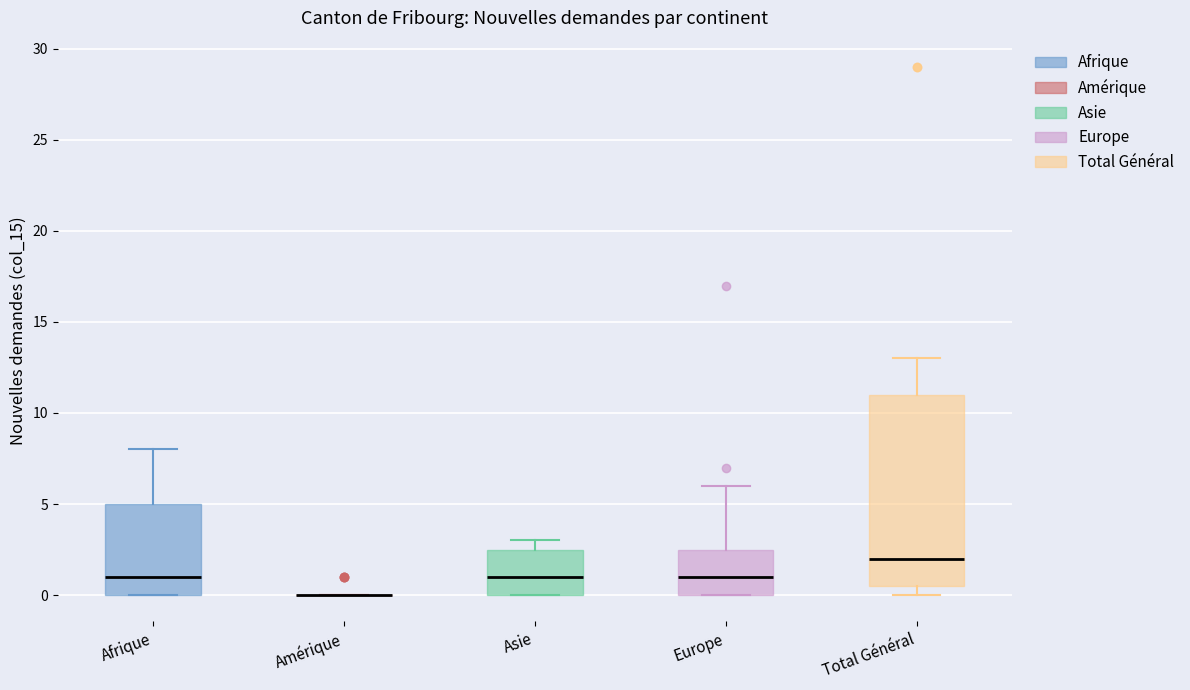

Reading left to right, transcribe this box plot: for each box, give where its median line is, the range the box spans, and where its two whiskers end, as read against the y-axis. The values are not printed on the chart, so give them approximately, as read against the axis.

Afrique: median 1.0, box 0.0 to 5.0, whiskers 0.0 to 8.0
Amérique: box collapsed to a line at 0.0, whiskers 0.0 to 0.0
Asie: median 1.0, box 0.0 to 2.5, whiskers 0.0 to 3.0
Europe: median 1.0, box 0.0 to 2.5, whiskers 0.0 to 6.0
Total Général: median 2.0, box 0.5 to 11.0, whiskers 0.0 to 13.0